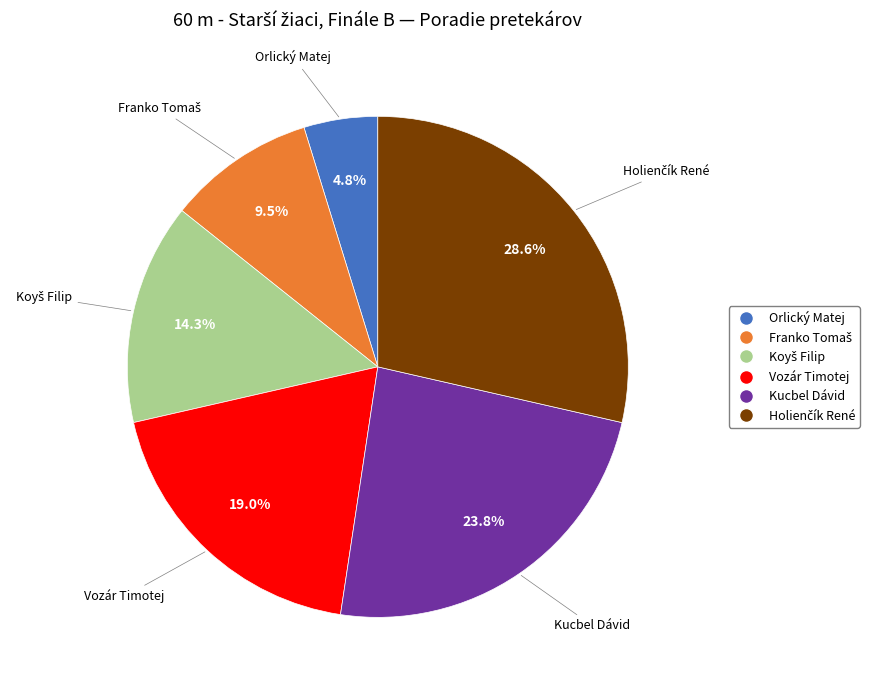

The Vozár Timotej slice represents 19% of the pie. True or false?

True